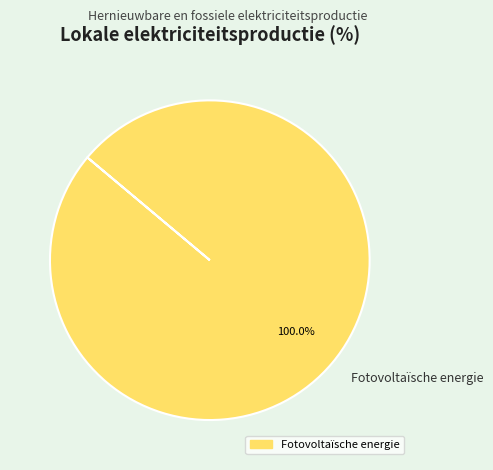

Rank the categories by value from highest to lowest.

Fotovoltaïsche energie